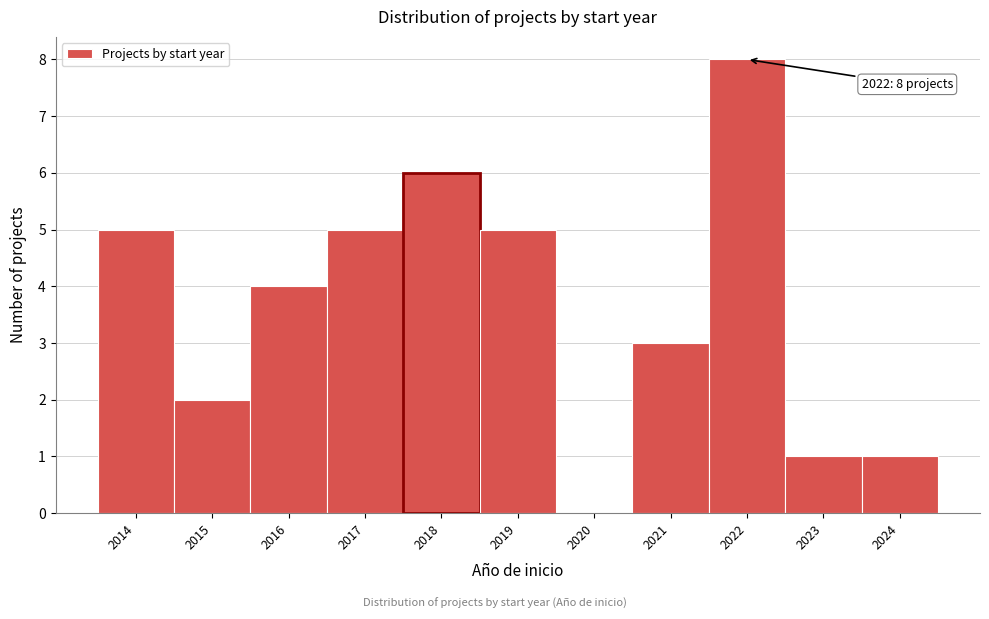

Which range on the x-axis has the tallest bar?

2021.5 to 2022.5